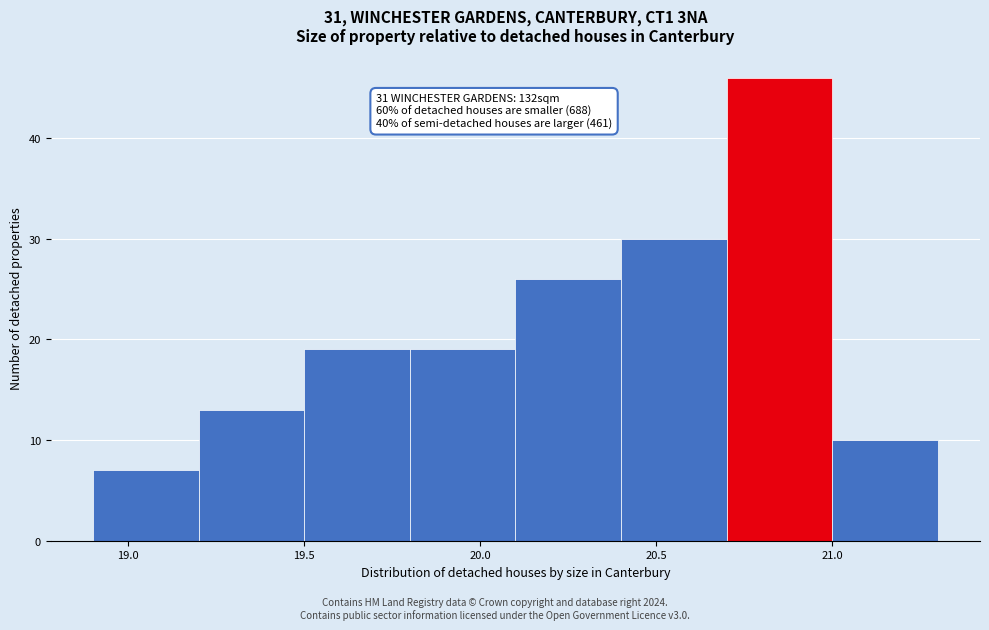

Over which range of the x-axis is the bar tallest?

20.7 to 21.0